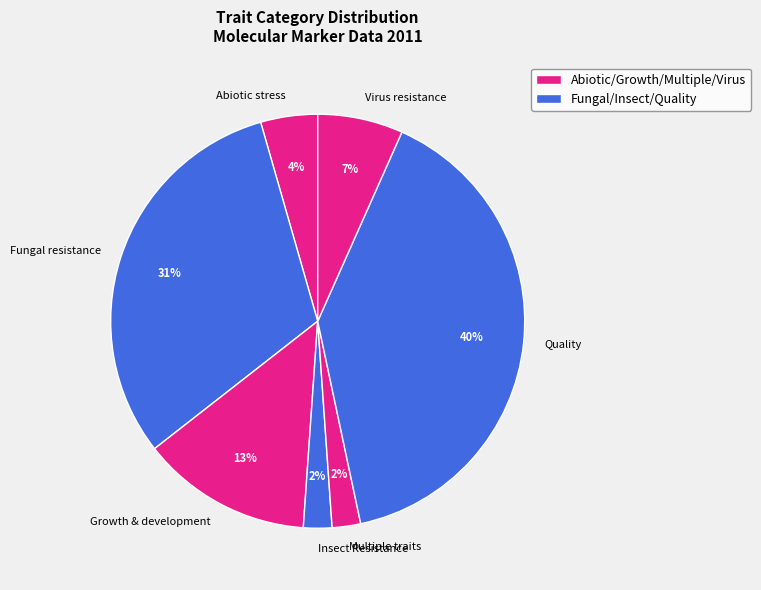

The Growth & development slice represents 13% of the pie. True or false?

True